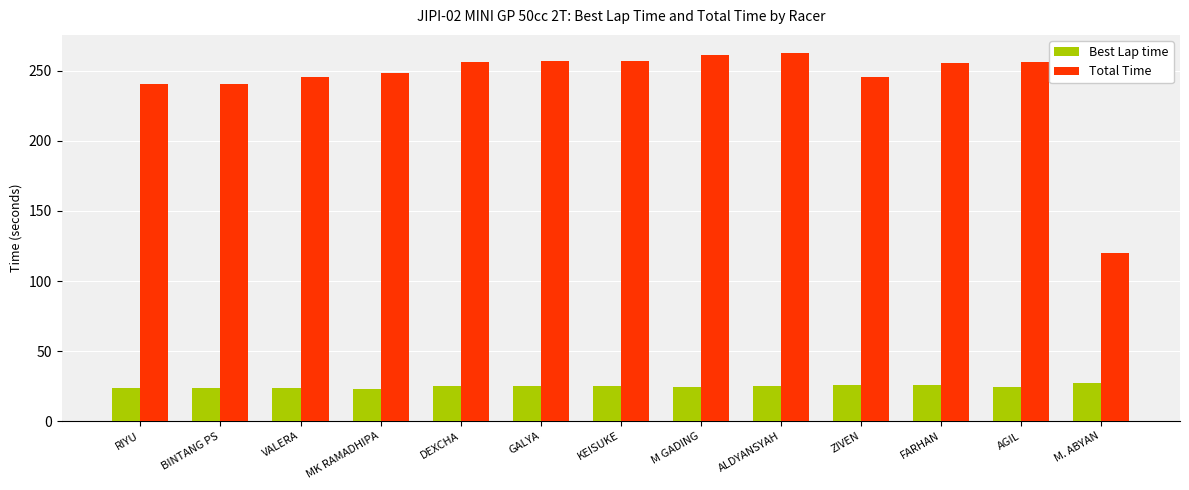

What is the difference between the second highest and minimum values in the Total Time series?

142.0